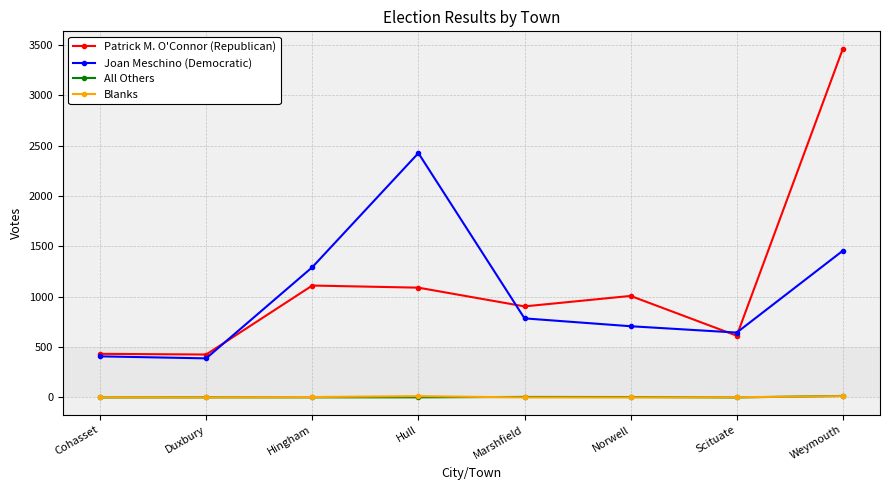

Is this an area chart (filled region under the line)?

No